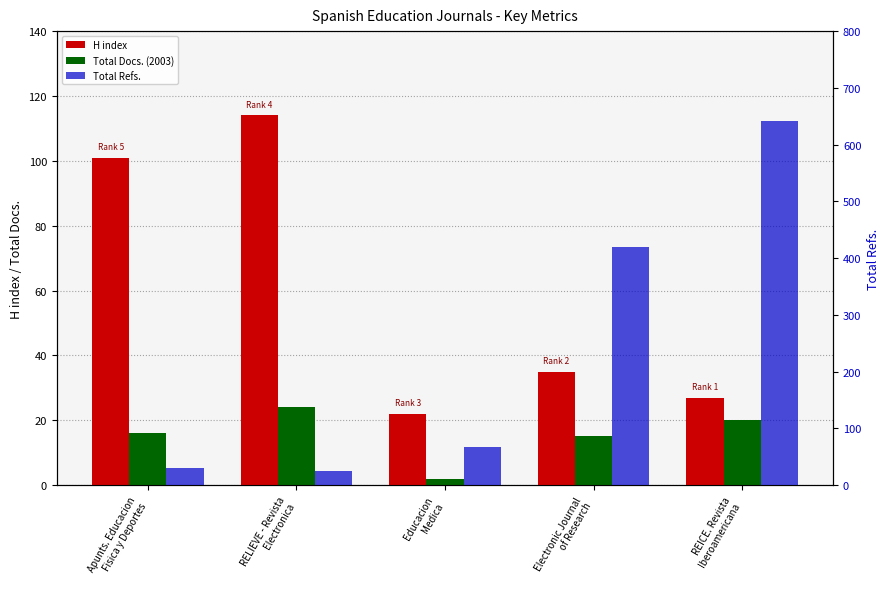

Which series has the largest total across all categories?

Total Refs.